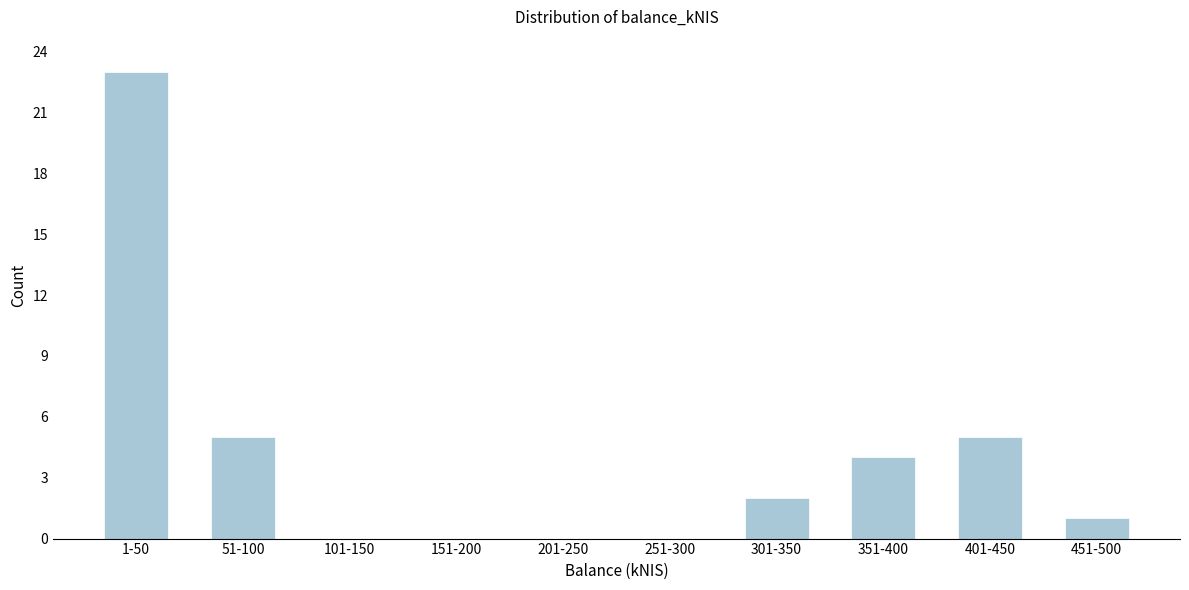

Reading left to right, transcribe all the data shown in this chart.

1-50=23	51-100=5	101-150=0	151-200=0	201-250=0	251-300=0	301-350=2	351-400=4	401-450=5	451-500=1